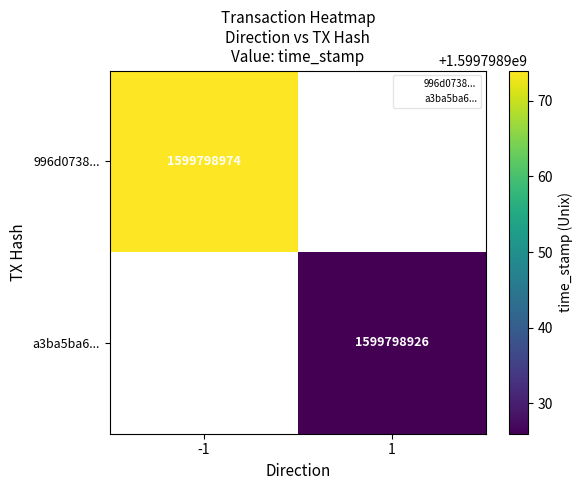

Where is 996d0738ea21c662ce95a28c136c91fccf8c5b0 nearest to the value 799899486?

direction